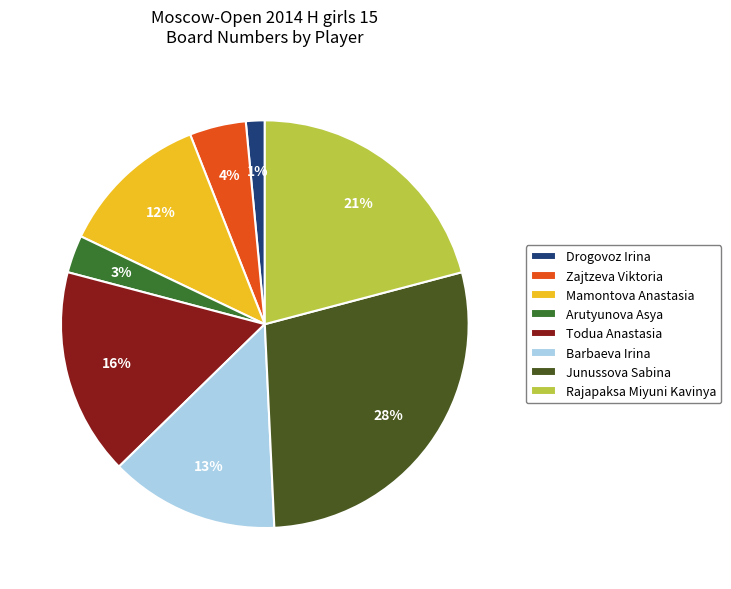

The Junussova Sabina slice represents 28% of the pie. True or false?

True